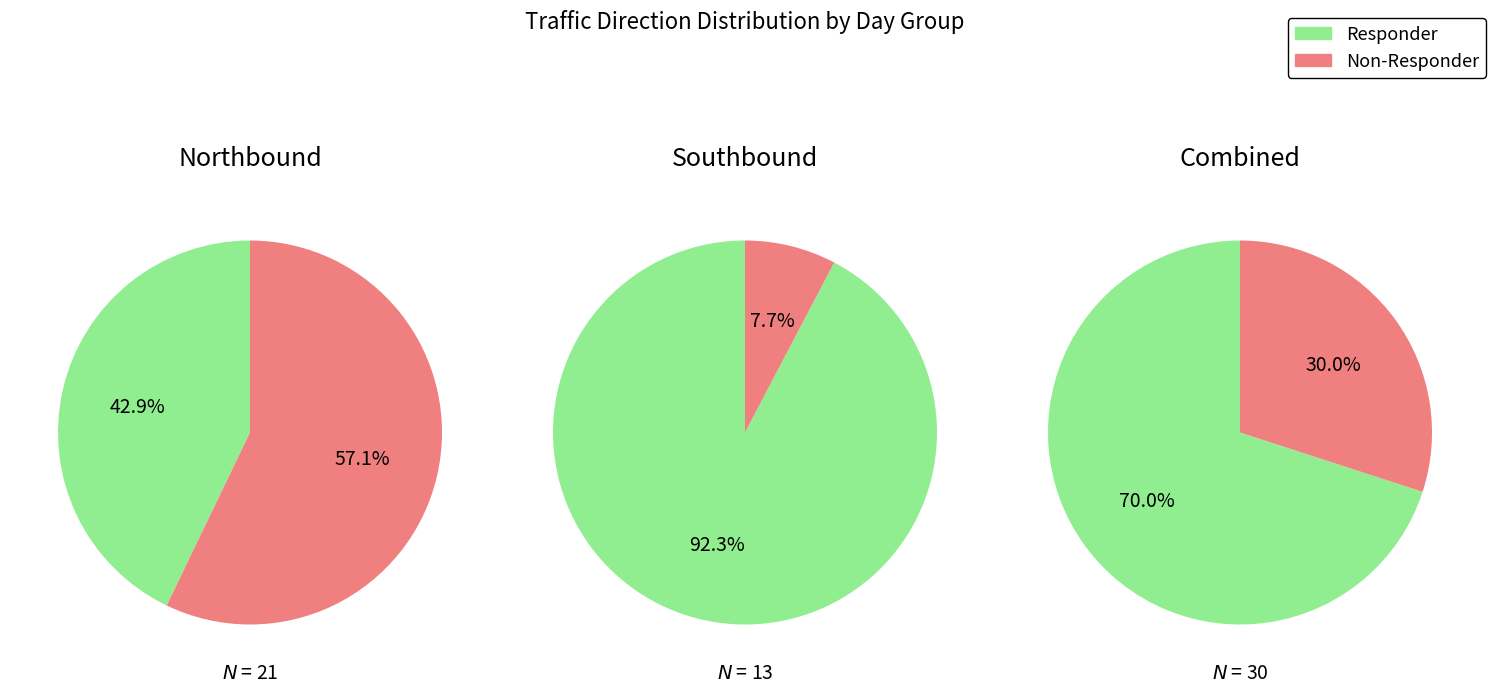

At 2, list the series in order from smallest to largest.

Non-Responder, Responder